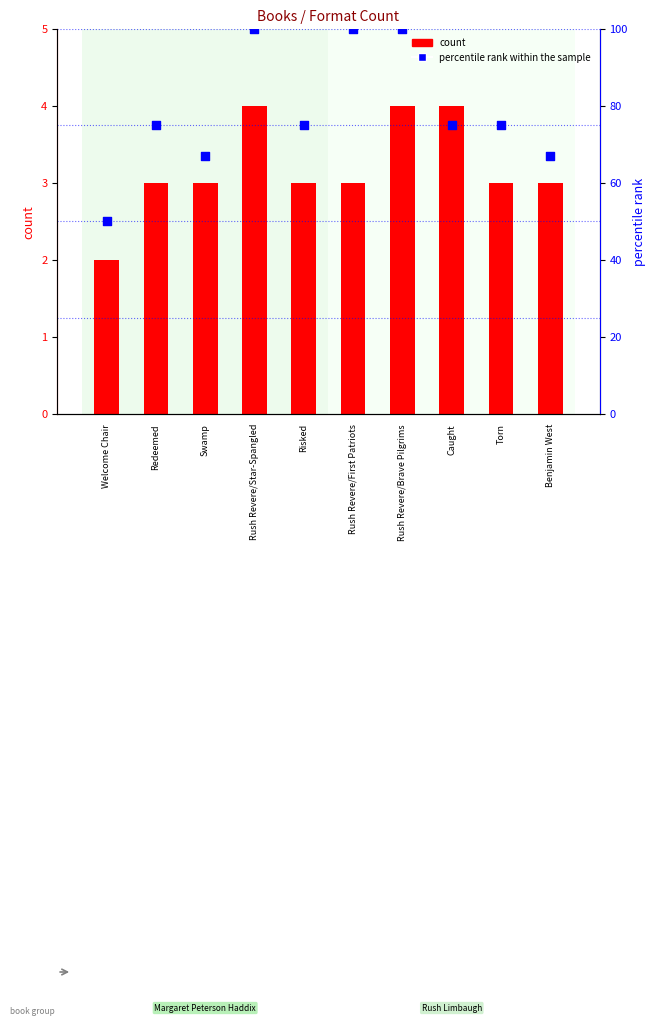

Which series has the largest Y range (max minus min)?

percentile rank within the sample